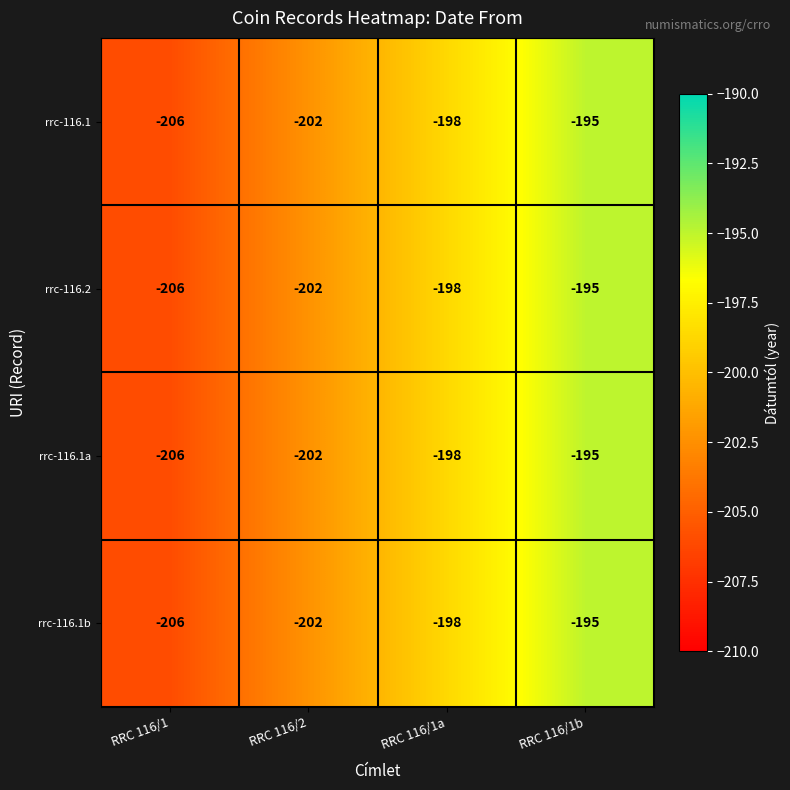

Is the value of rrc-116.1a at RRC 116/1 greater than the value of rrc-116.1b at RRC 116/1b?

No